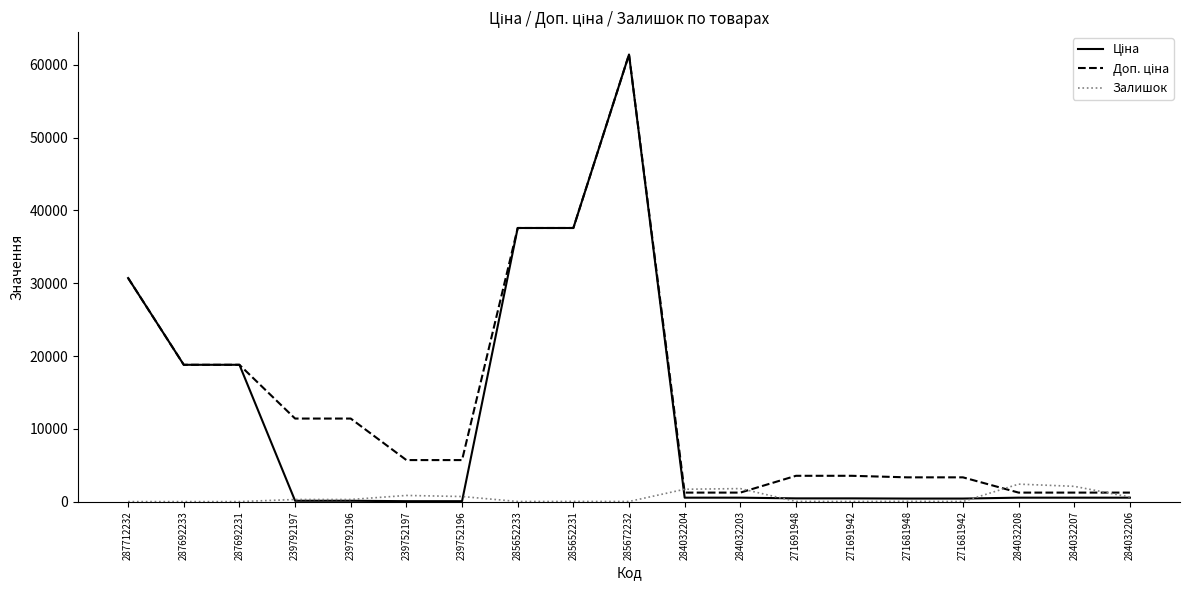

What is the total value across all series at 287692233?

37593.6